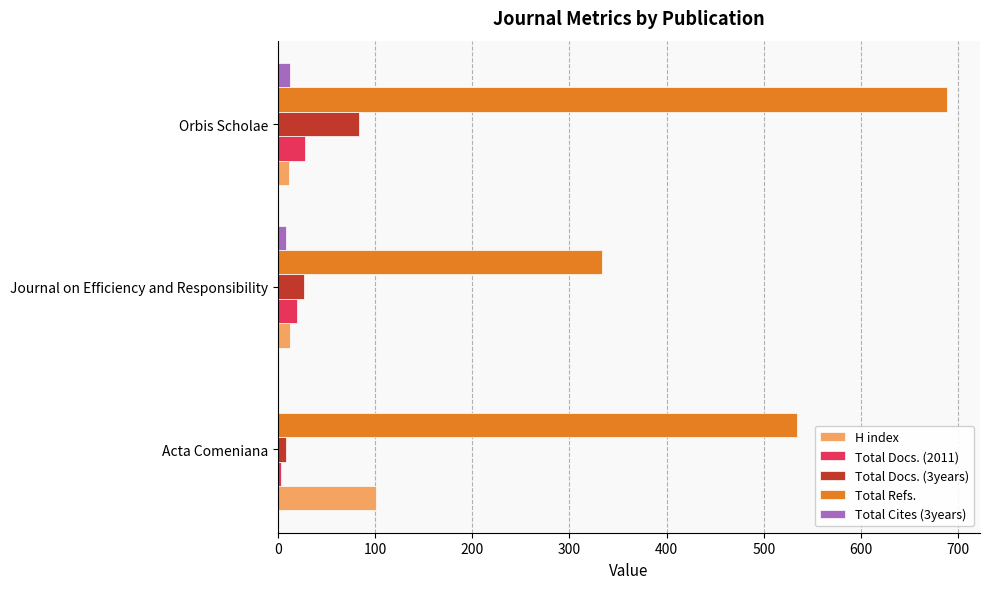

At which label does Total Refs. reach its peak?

Orbis Scholae